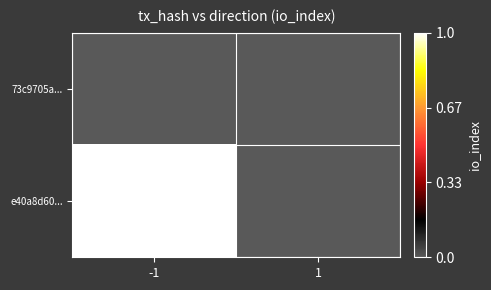

Reading left to right, list all the values displayed in this chart.

73c9705a...: -1=0	1=0
e40a8d60...: -1=18	1=0